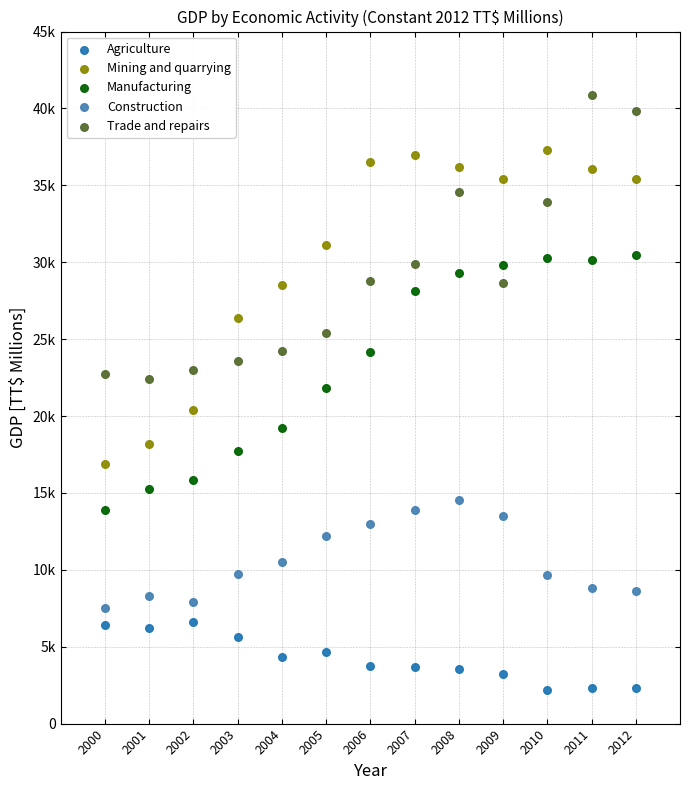

Which series reaches the minimum Y coordinate?

Agriculture